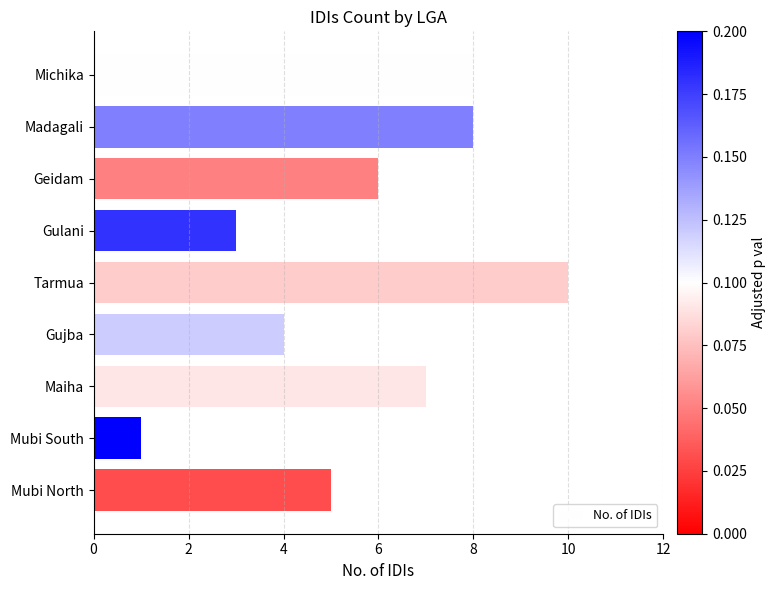

At which category does the chart reach its peak across all series?

Tarmua